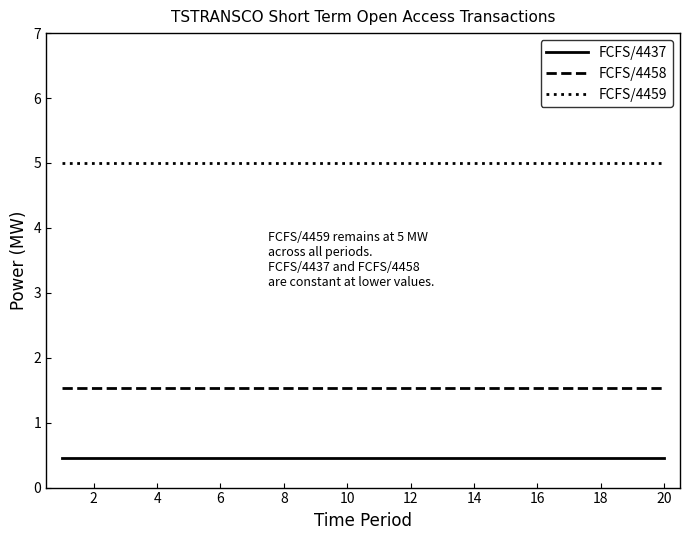

Reading left to right, list all the values displayed in this chart.

FCFS/4437: 0.5	0.5	0.5	0.5	0.5	0.5	0.5	0.5	0.5	0.5	0.5	0.5	0.5	0.5	0.5	0.5	0.5	0.5	0.5	0.5
FCFS/4458: 1.5	1.5	1.5	1.5	1.5	1.5	1.5	1.5	1.5	1.5	1.5	1.5	1.5	1.5	1.5	1.5	1.5	1.5	1.5	1.5
FCFS/4459: 5.0	5.0	5.0	5.0	5.0	5.0	5.0	5.0	5.0	5.0	5.0	5.0	5.0	5.0	5.0	5.0	5.0	5.0	5.0	5.0